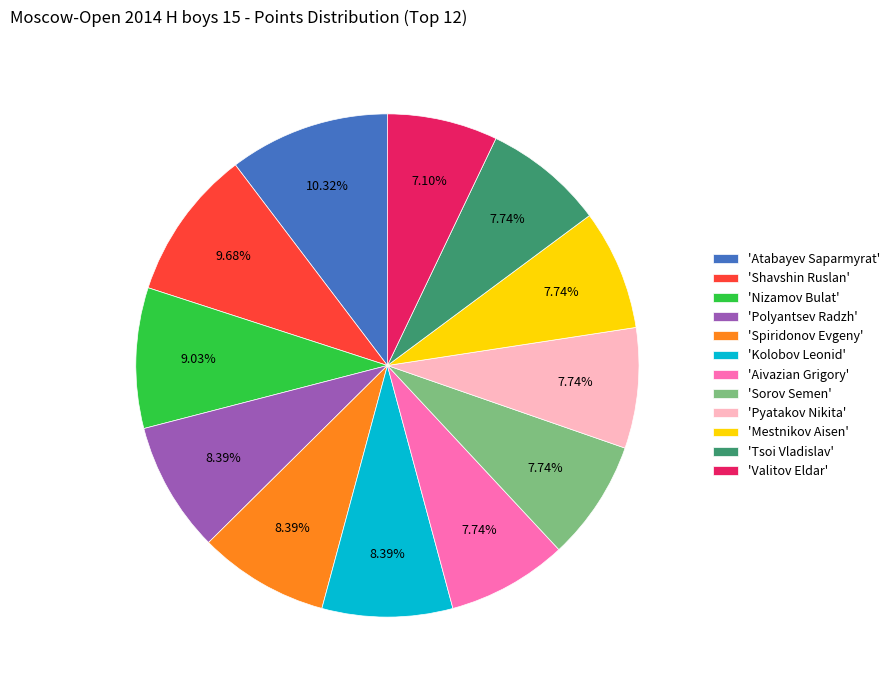

How many slices are in this pie chart?

12